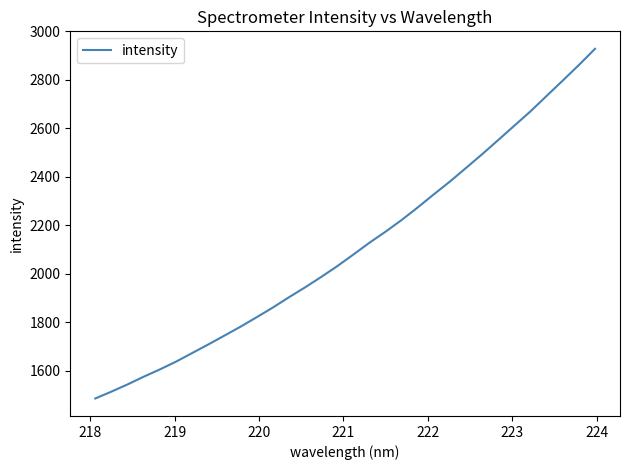

What is the greatest value displayed?

2928.2